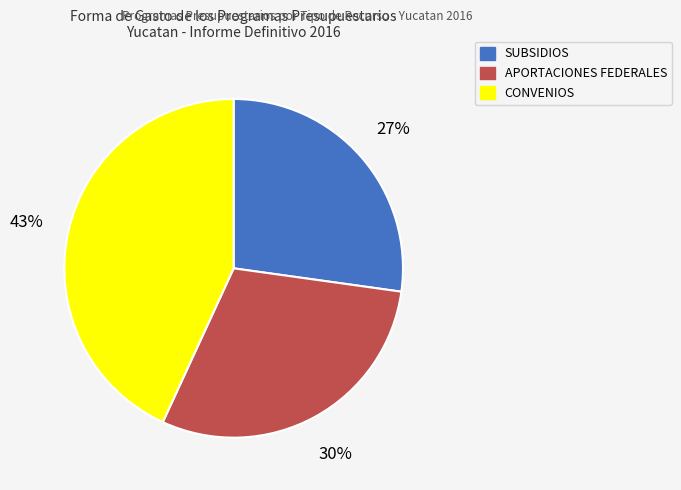

What is the smallest slice in the pie chart?

SUBSIDIOS